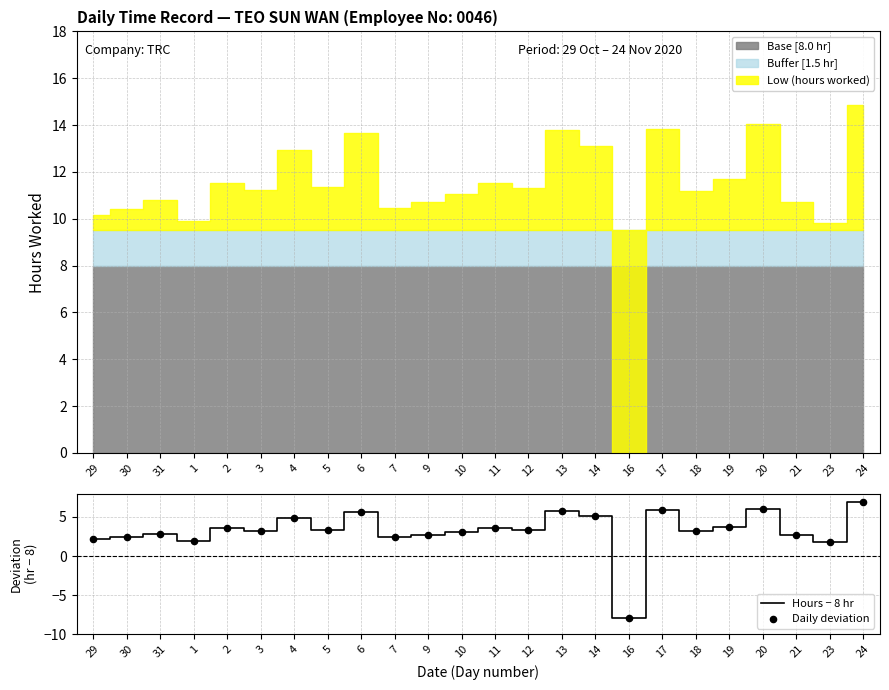

At how many categories does at least one series exceed -4?

23